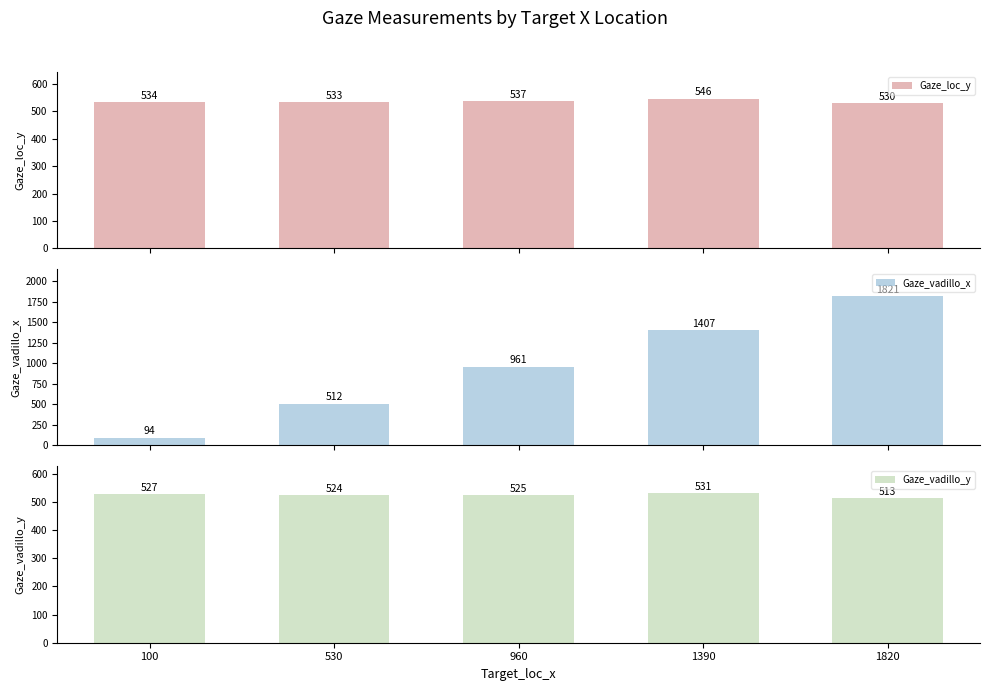

Which series has the largest total across all categories?

Gaze_vadillo_x